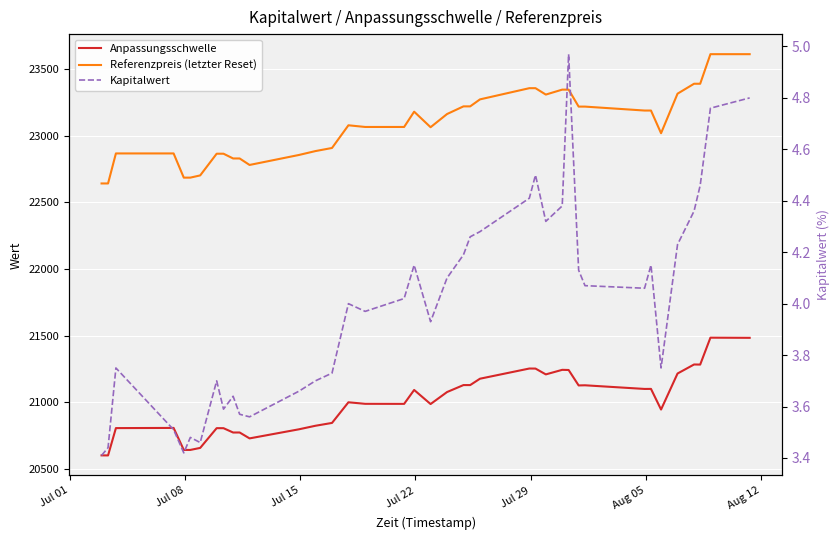

How many interior local peaks does the Kapitalwert series have?

9